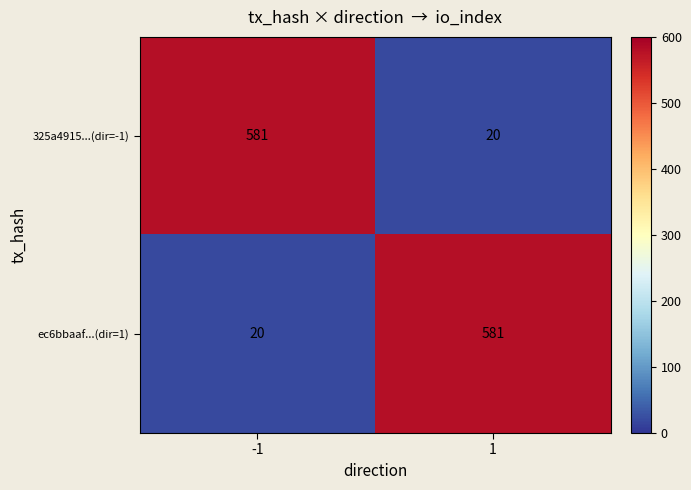

At how many categories does at least one series exceed 22?

2